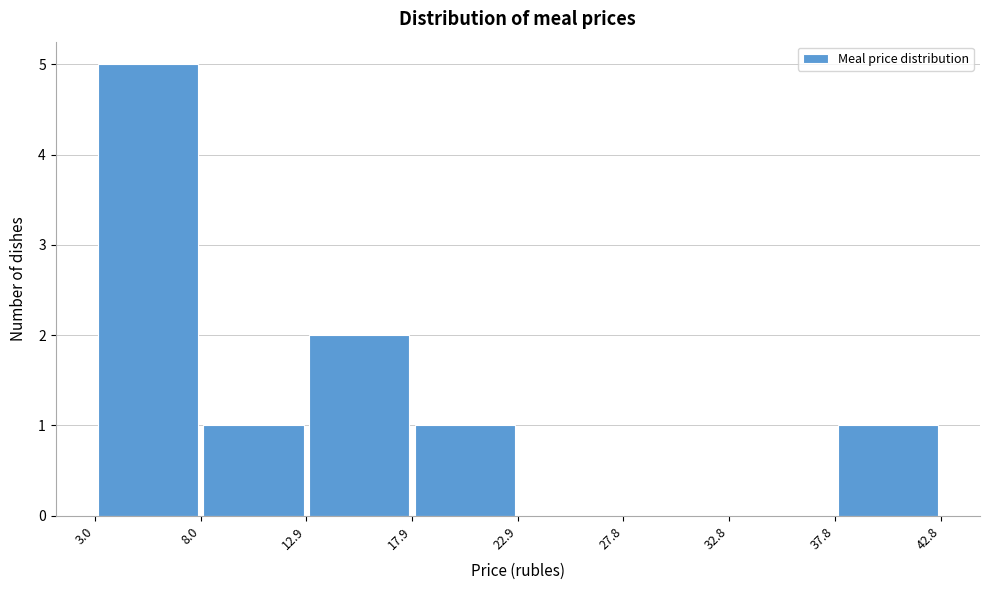

How tall is the bar that spans 17.9 to 22.9 on the x-axis? The values are not printed on the chart, so give them approximately, as read against the axis.

1